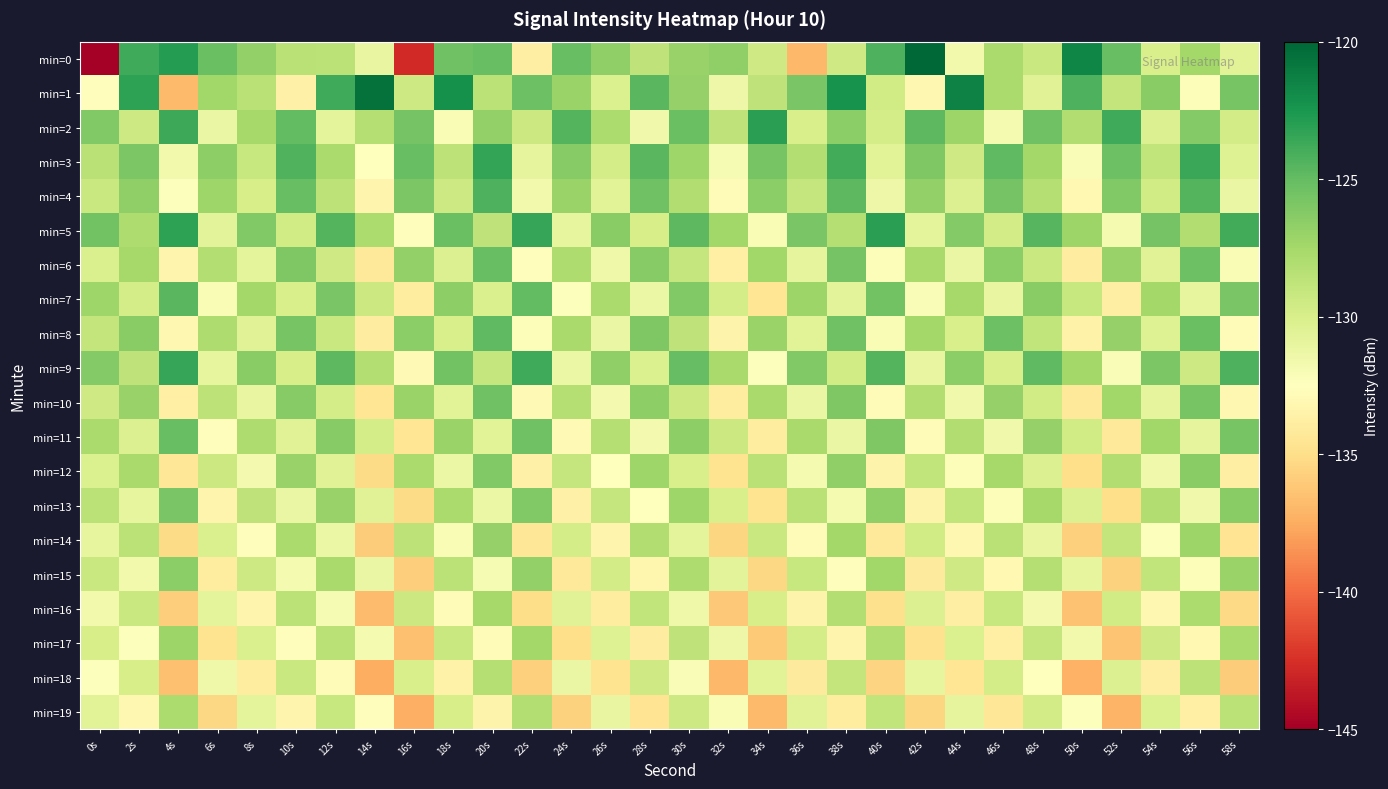

What is the spread (max minus min) of values at 34s?

13.7